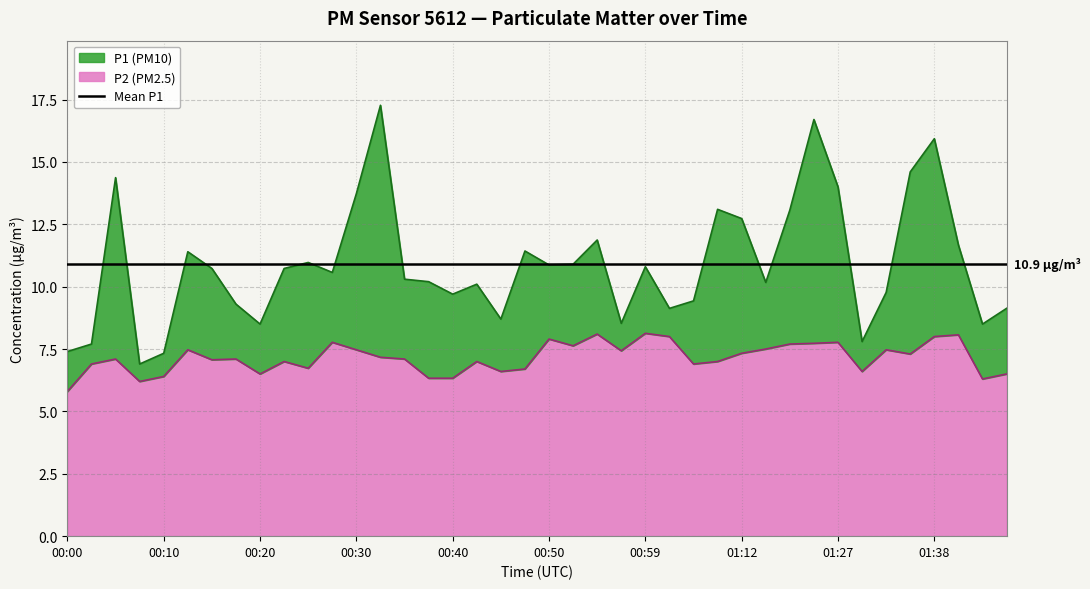

The value of P1 at 01:38 is 27.0. True or false?

False